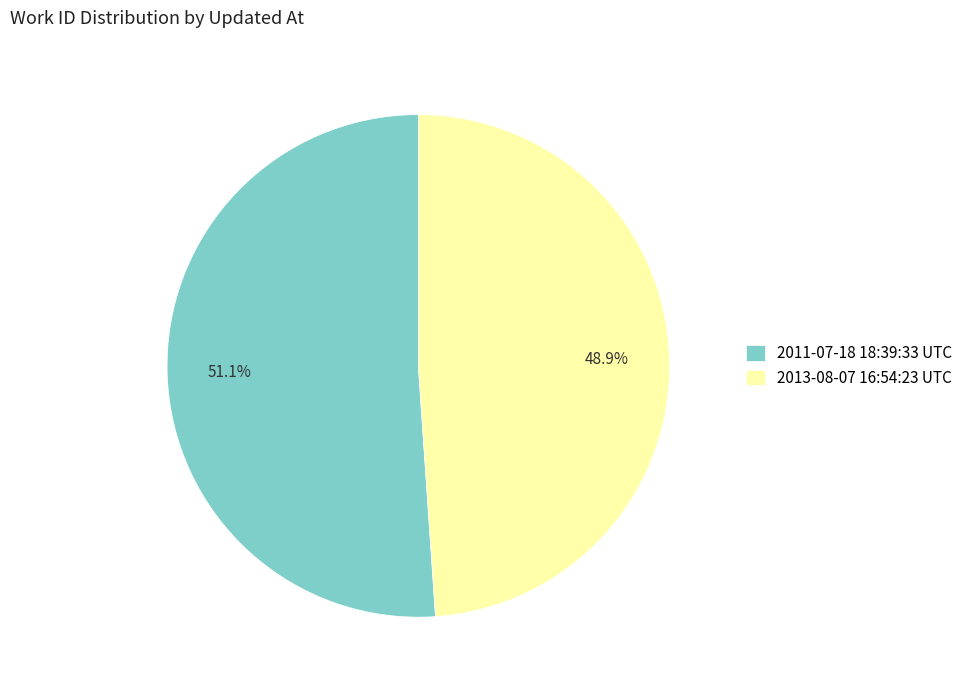

Between 2013-08-07 16:54:23 UTC and 2011-07-18 18:39:33 UTC, which is larger?

2011-07-18 18:39:33 UTC